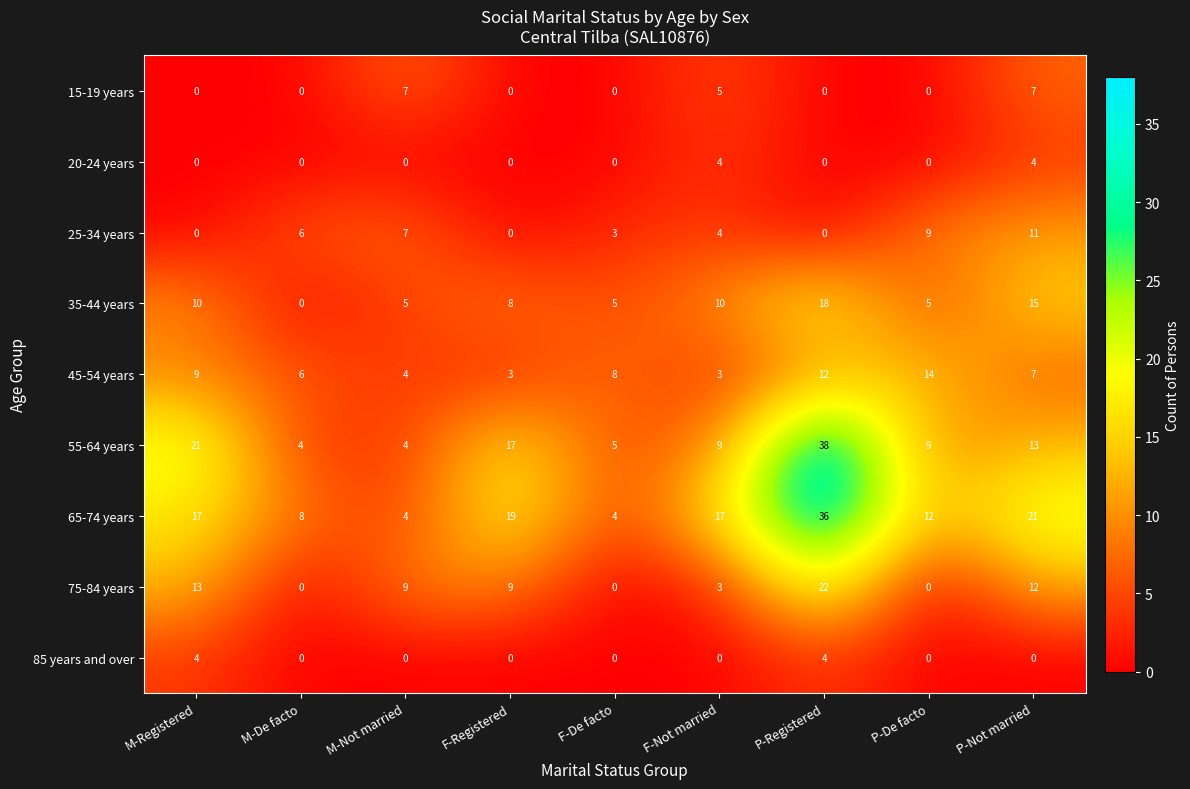

Which label corresponds to the largest value in the chart?

P-Registered